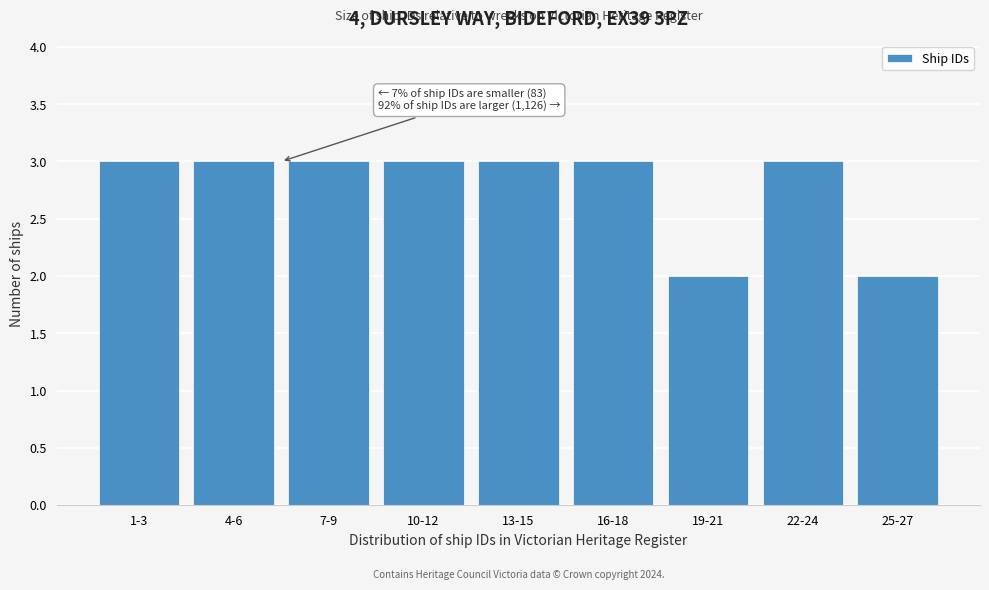

Reading left to right, extract all data points from this chart.

3	3	3	3	3	3	2	3	2